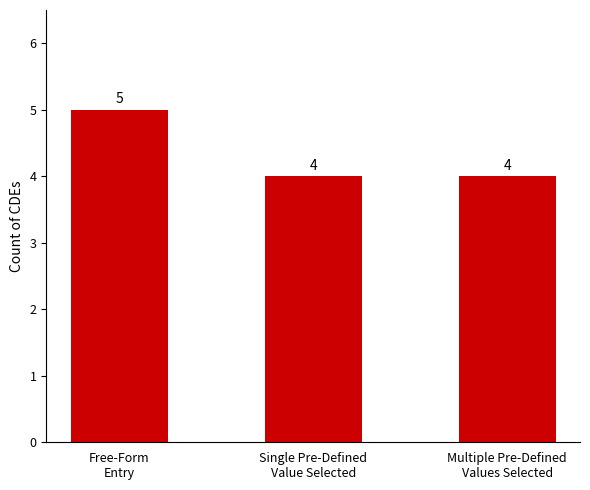

Reading right to left, extract all data points from this chart.

Multiple Pre-Defined
Values Selected=4	Single Pre-Defined
Value Selected=4	Free-Form
Entry=5